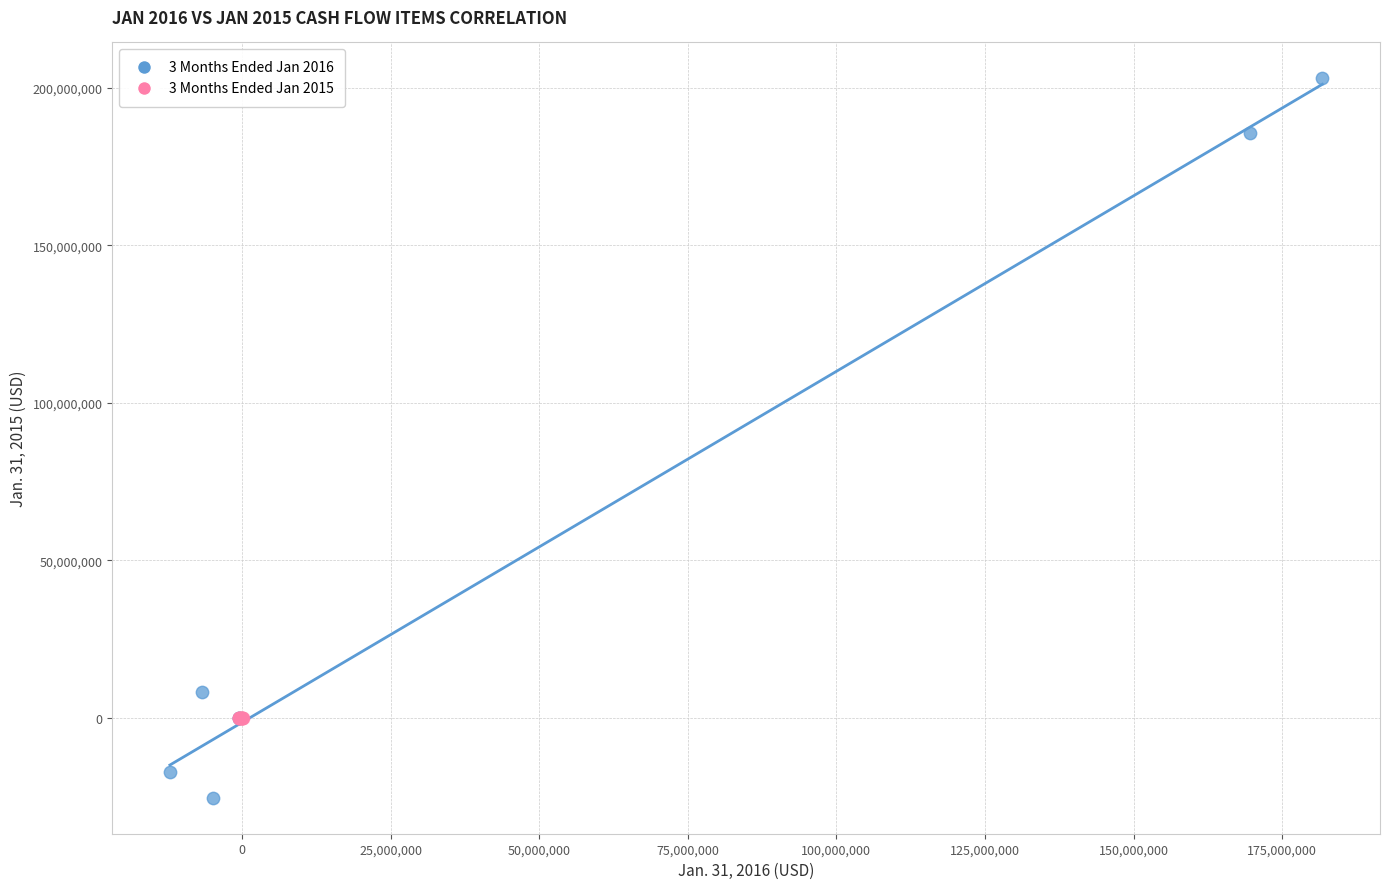

What are all the series names shown in the legend?

3 Months Ended Jan 2016, 3 Months Ended Jan 2015